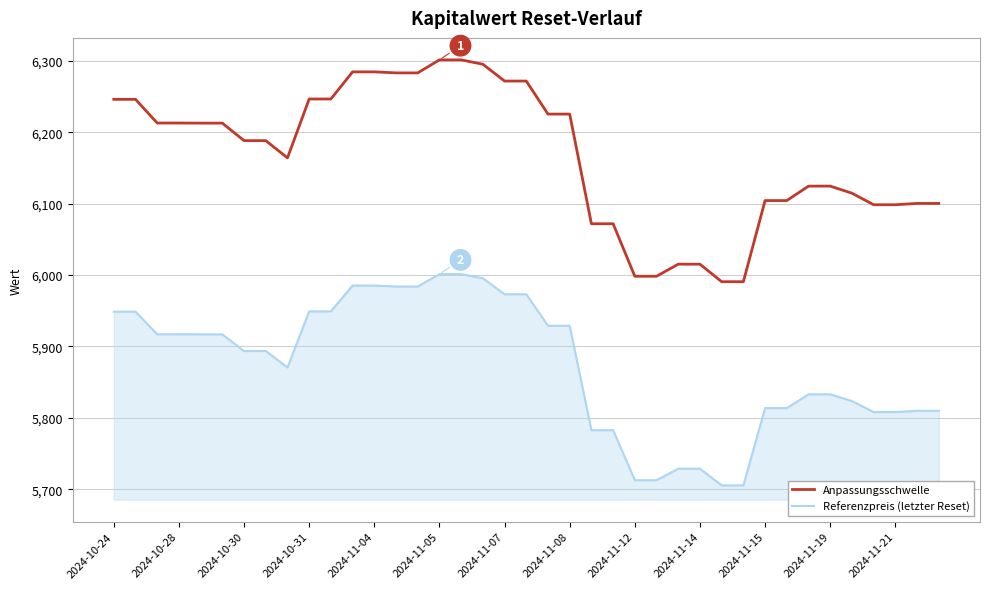

Rank the series by their maximum value, from lowest to highest.

Referenzpreis (letzter Reset), Anpassungsschwelle